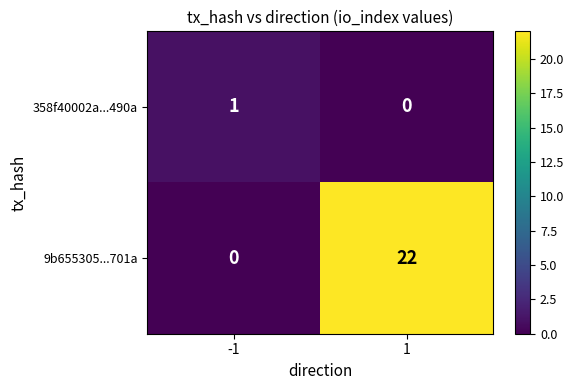

True or false: 358f40002a...490a has a value of 0 at 1.

True